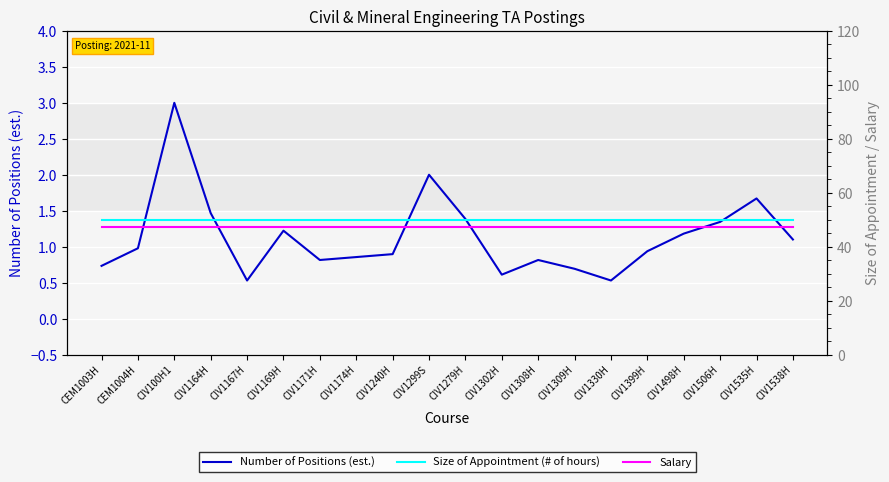

Reading right to left, extract all data points from this chart.

Number of Positions (est.): 1.1	1.7	1.3	1.2	0.9	0.5	0.7	0.8	0.6	1.4	2.0	0.9	0.9	0.8	1.2	0.5	1.5	3.0	1.0	0.7
Size of Appointment (# of hours): 50.0	50.0	50.0	50.0	50.0	50.0	50.0	50.0	50.0	50.0	50.0	50.0	50.0	50.0	50.0	50.0	50.0	50.0	50.0	50.0
Salary: 47.2	47.2	47.2	47.2	47.2	47.2	47.2	47.2	47.2	47.2	47.2	47.2	47.2	47.2	47.2	47.2	47.2	47.2	47.2	47.2